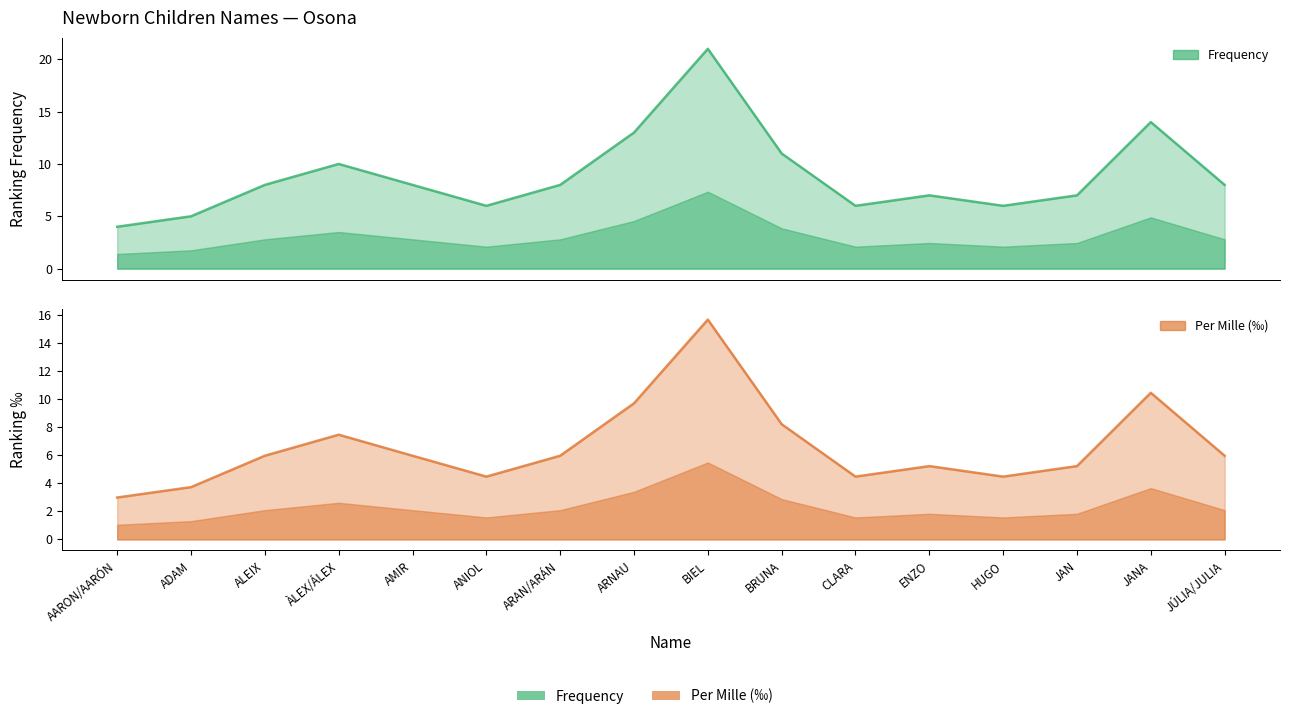

Where is Per_mille nearest to the value 9?

ARNAU